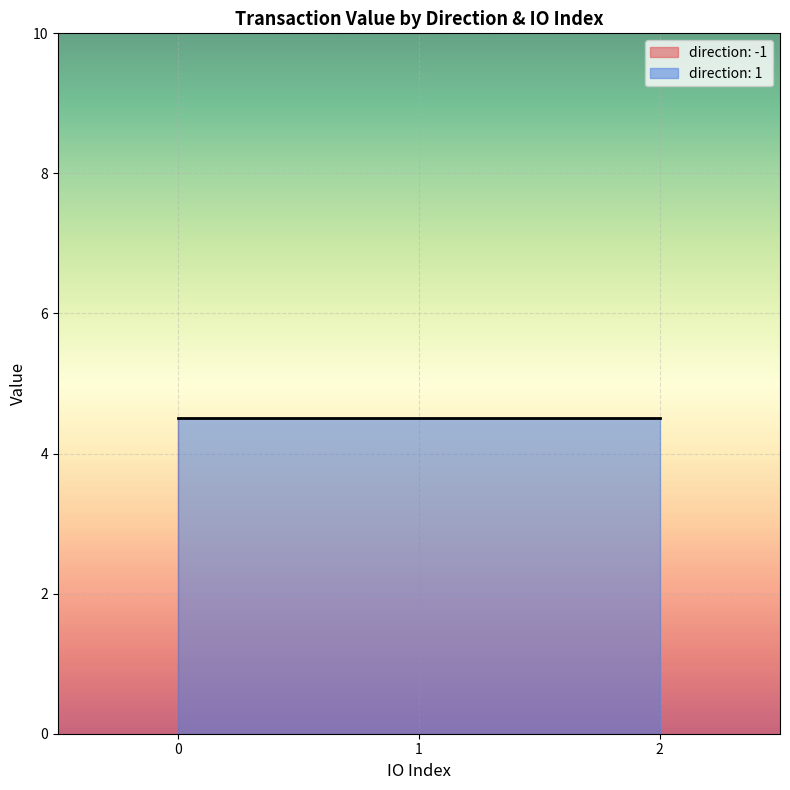

What is the total value across all series at -1?

4.5